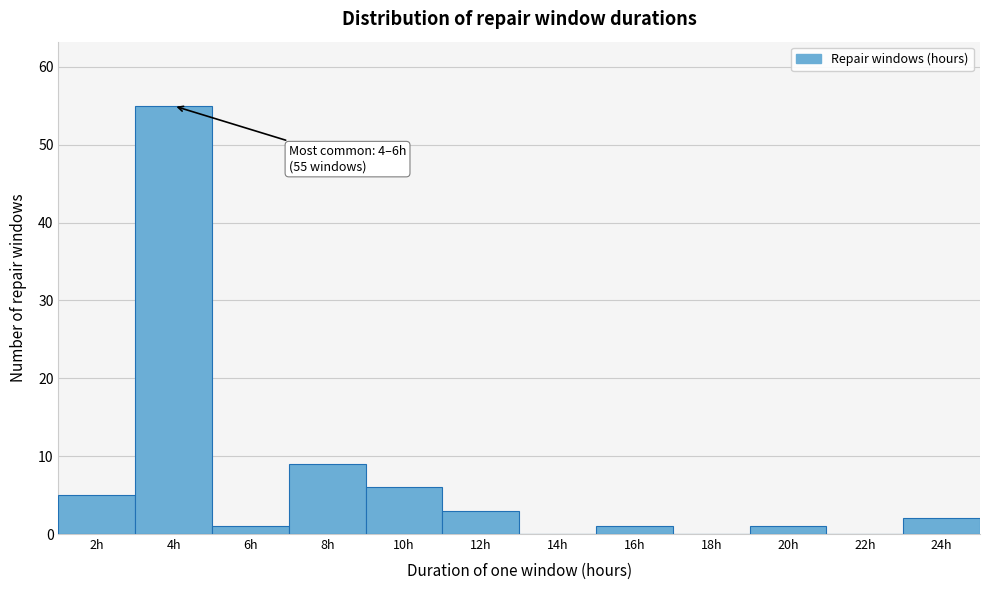

Reading right to left, list all the values displayed in this chart.

24h=2	22h=0	20h=1	18h=0	16h=1	14h=0	12h=3	10h=6	8h=9	6h=1	4h=55	2h=5